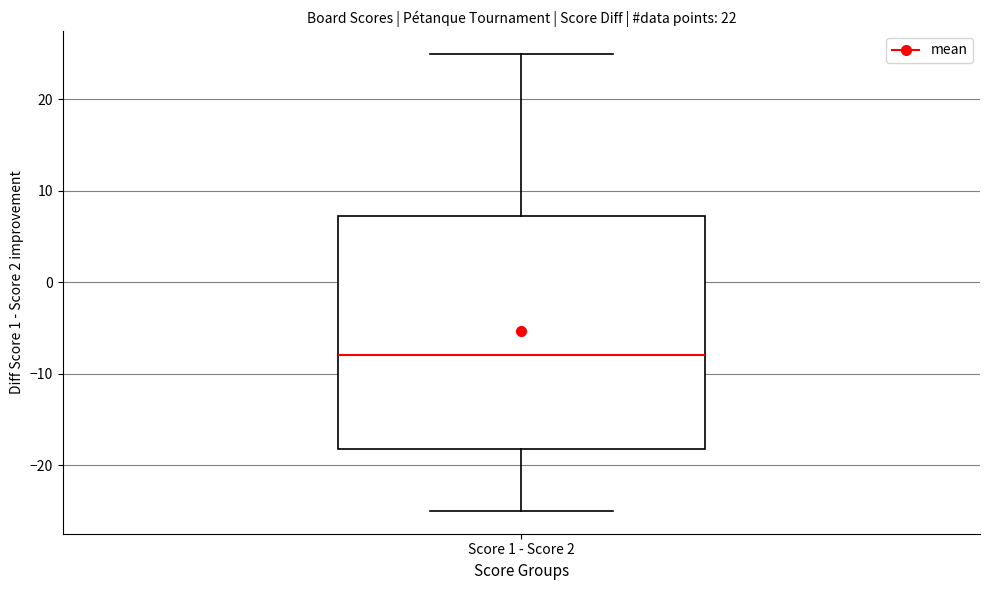

Transcribe this box plot: give where the median line is, the range the box spans, and where the two whiskers end, as read against the y-axis. The values are not printed on the chart, so give them approximately, as read against the axis.

median -8, box -18 to 7, whiskers -25 to 25